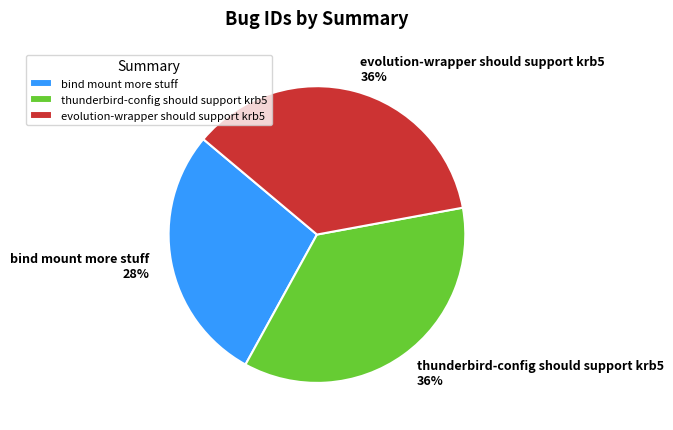

Is it true that thunderbird-config should support krb5 is 36% of the pie?

True